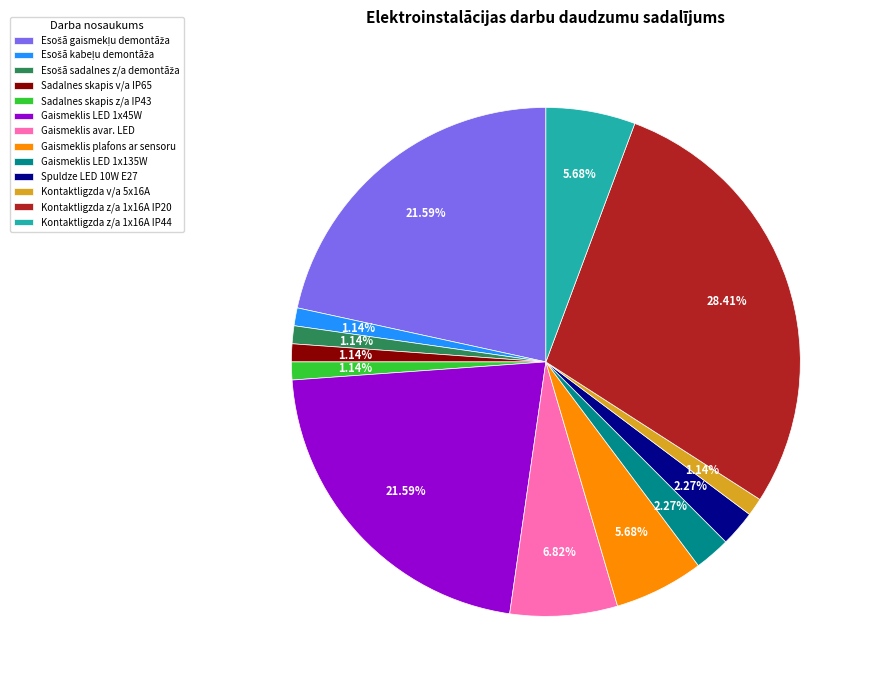

How many segments does this pie chart have?

13